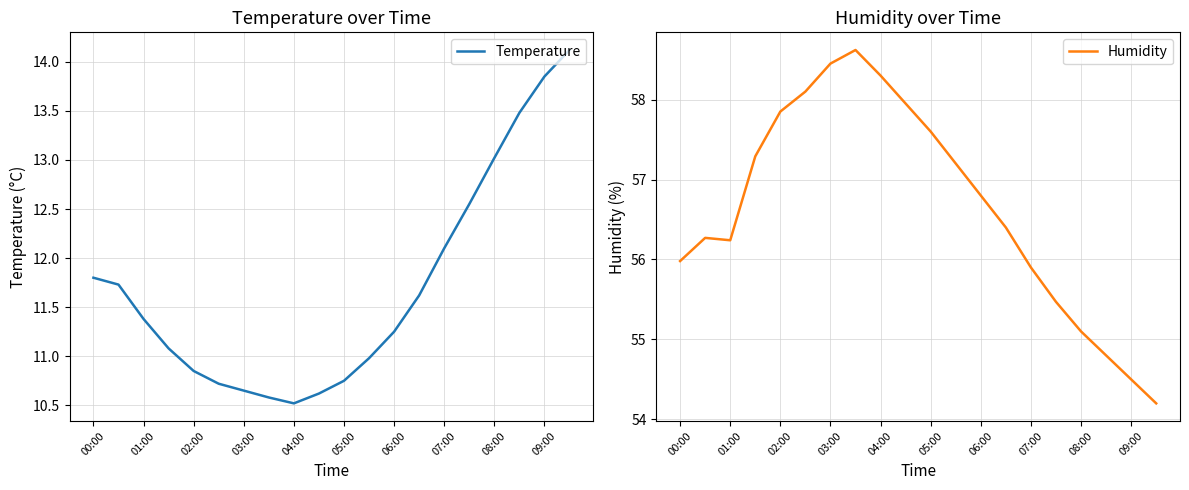

Which series has the widest spread of values?

Humidity